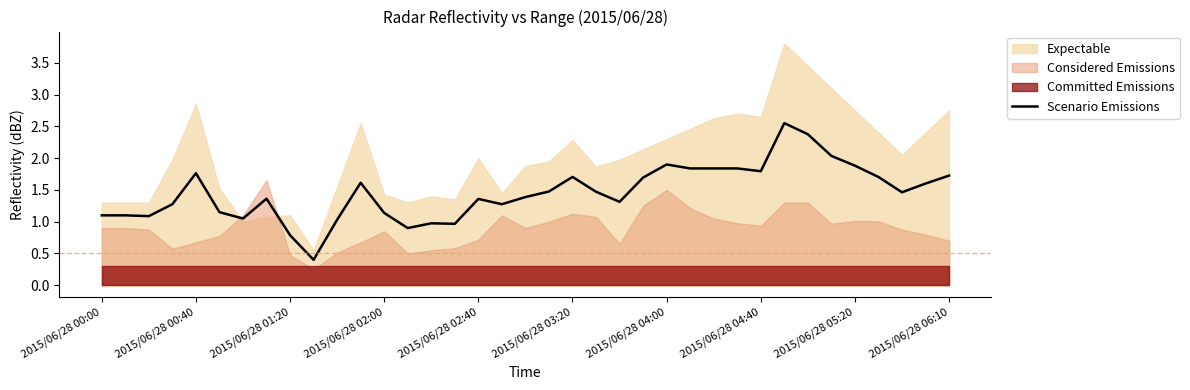

What is the difference between the maximum and minimum values?

2.1